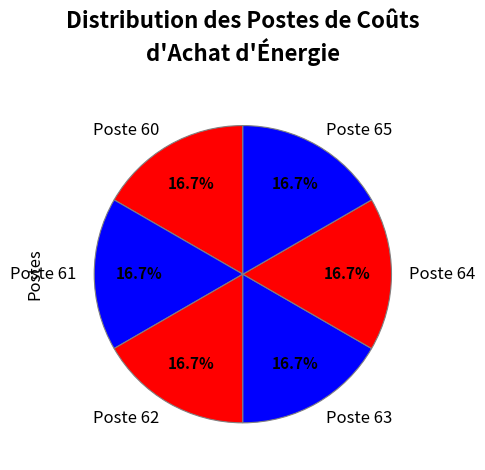

What percentage is NOT represented by Poste 61?

83.3%